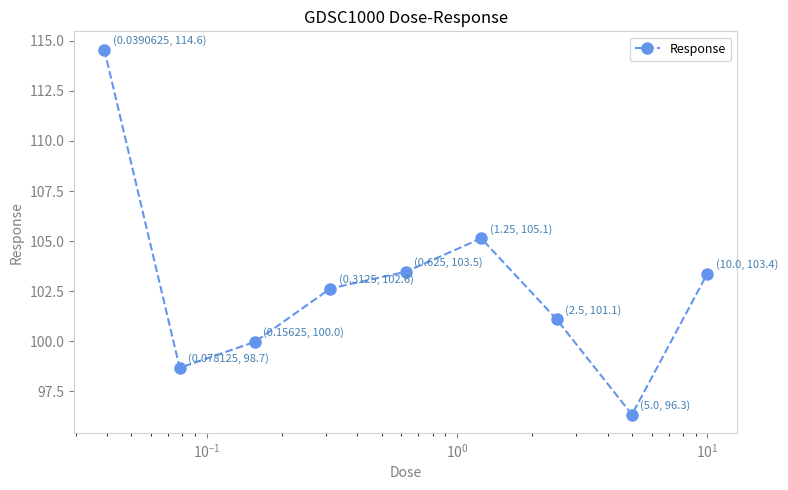

Reading left to right, transcribe all the data shown in this chart.

114.6	98.7	100.0	102.6	103.5	105.1	101.1	96.3	103.4